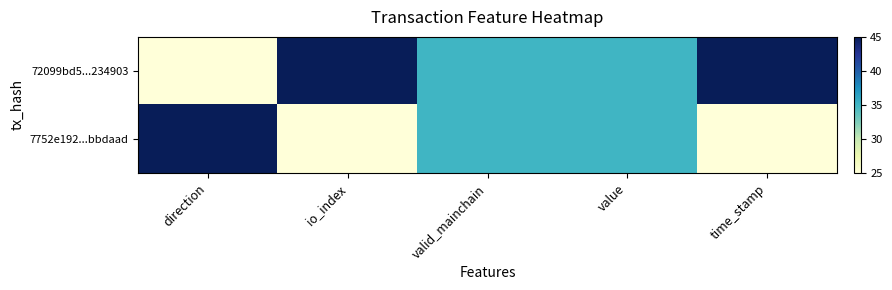

What is the total value across all series at valid_mainchain?

70